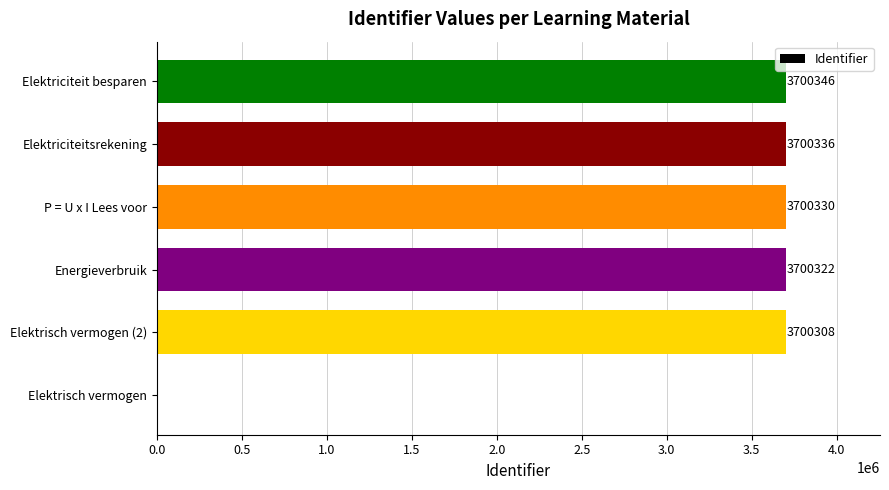

Approximately how many times larger is the value at Elektriciteit besparen compared to Energieverbruik?

1.0